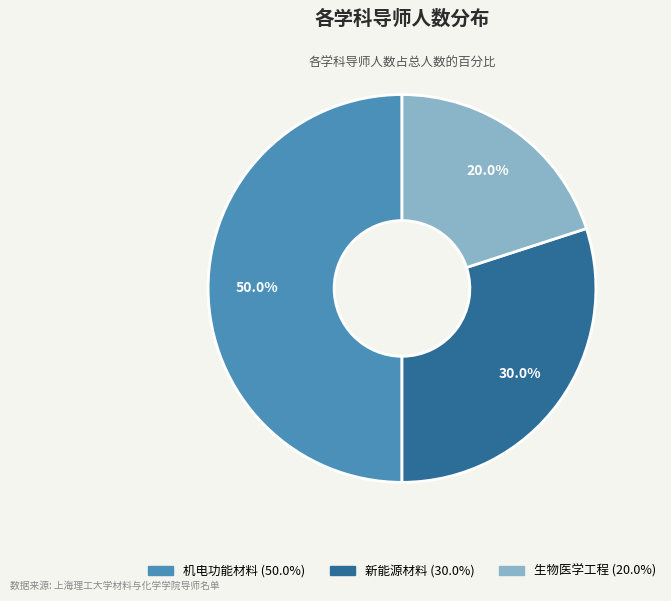

What percentage is NOT represented by 新能源材料?

70.0%